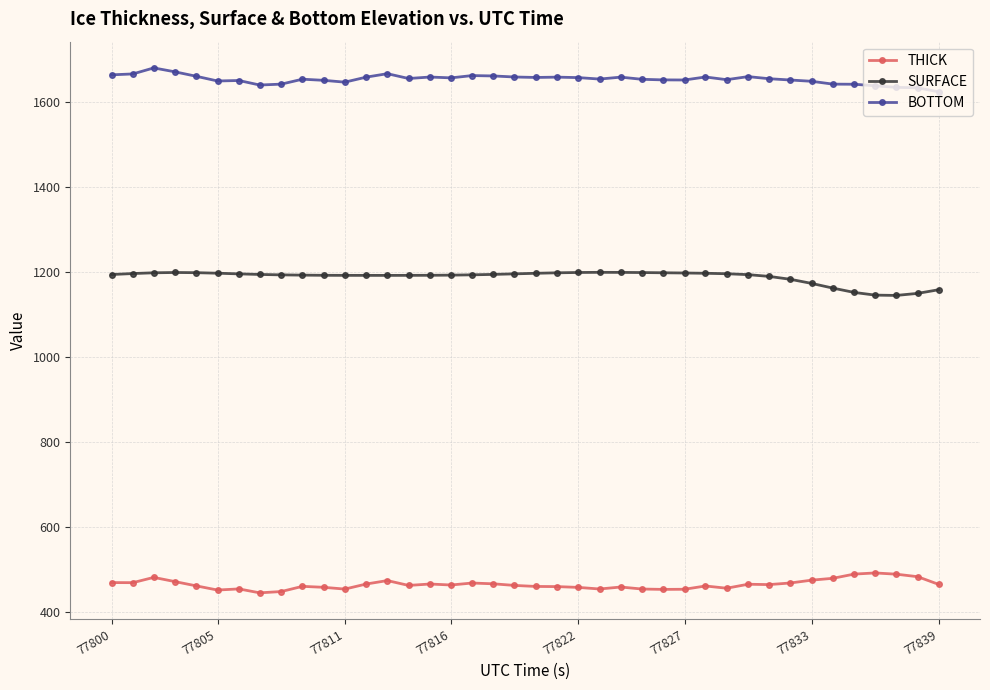

What is the sum of all BOTTOM values?

66164.8